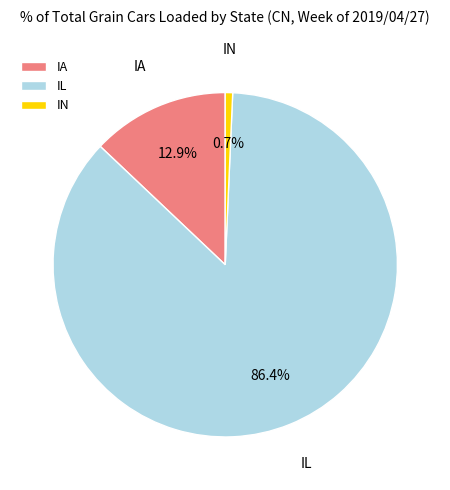

To the nearest percent, what is the difference between the largest and smallest slice percentages?

86%